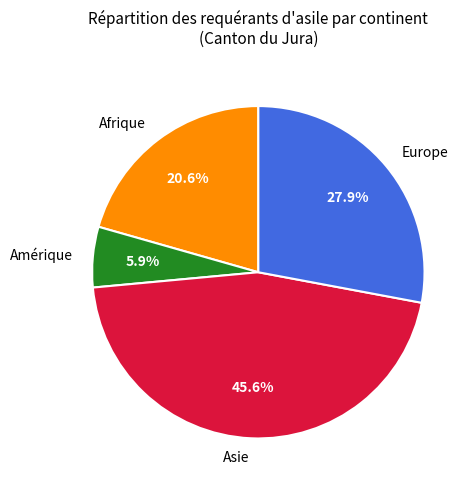

Count the number of slices in the pie.

4